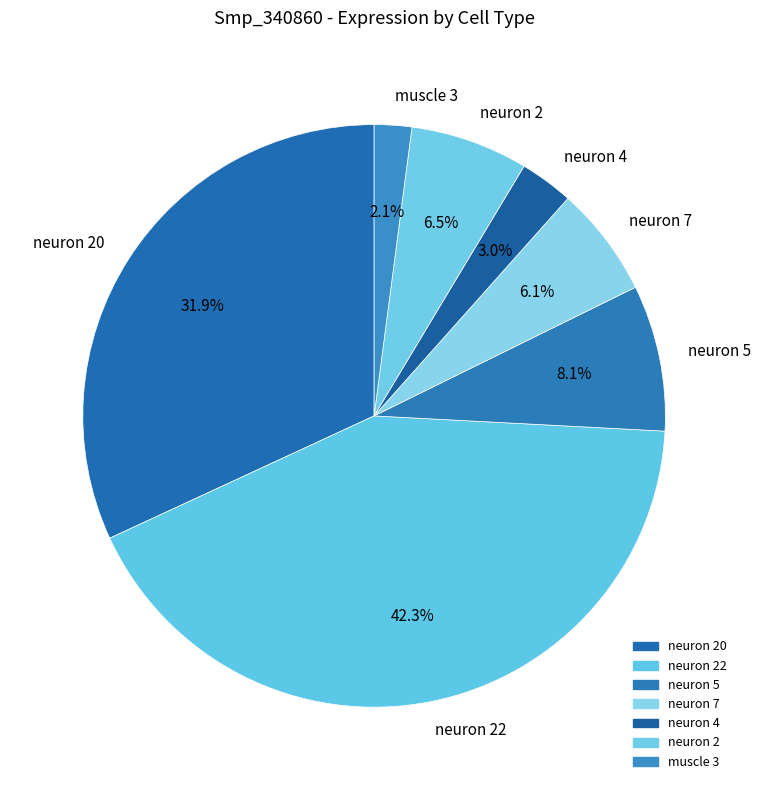

Between neuron 22 and neuron 4, which is larger?

neuron 22